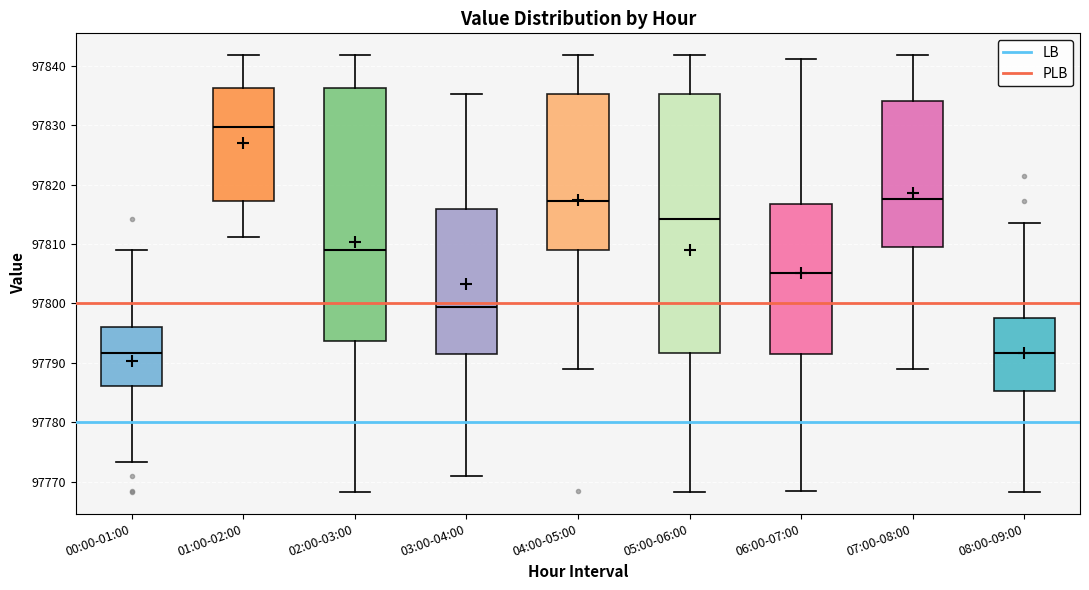

Reading left to right, read every box against the y-axis: the position of its median line, the range the box covers, and the ends of its whiskers. The values are not printed on the chart, so give them approximately, as read against the axis.

00:00-01:00: median 97792, box 97786 to 97796, whiskers 97773 to 97809
01:00-02:00: median 97830, box 97817 to 97836, whiskers 97811 to 97842
02:00-03:00: median 97809, box 97794 to 97836, whiskers 97768 to 97842
03:00-04:00: median 97799, box 97792 to 97816, whiskers 97771 to 97835
04:00-05:00: median 97817, box 97809 to 97835, whiskers 97789 to 97842
05:00-06:00: median 97814, box 97792 to 97835, whiskers 97768 to 97842
06:00-07:00: median 97805, box 97792 to 97817, whiskers 97768 to 97841
07:00-08:00: median 97818, box 97810 to 97834, whiskers 97789 to 97842
08:00-09:00: median 97792, box 97785 to 97798, whiskers 97768 to 97814